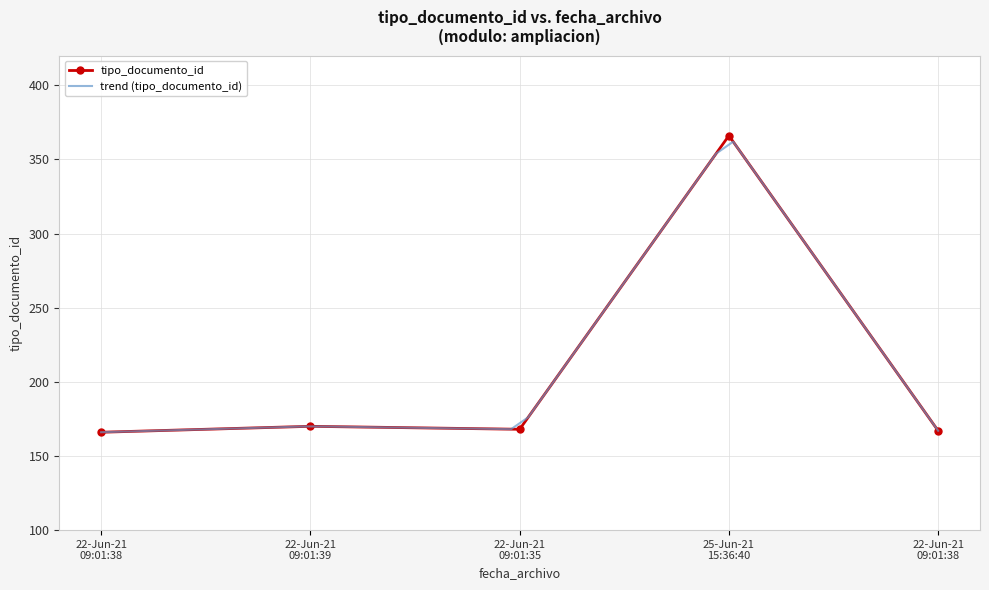

Between 2021-06-22 09:01:39 and 2021-06-22 09:01:38, which is larger?

2021-06-22 09:01:39